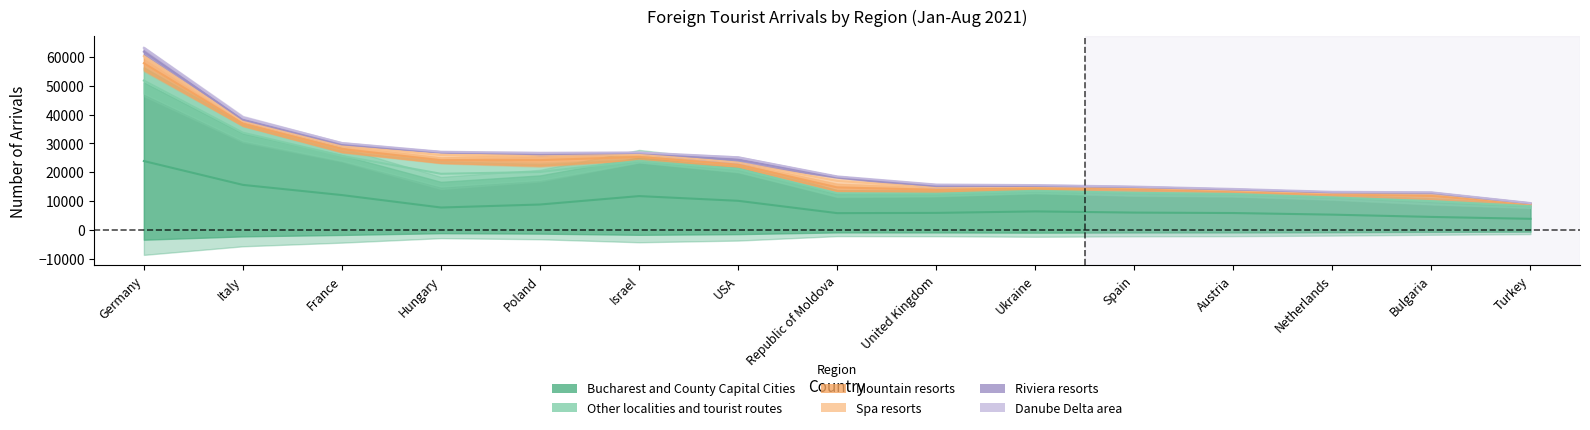

Which category has the lowest value in the Mountain resorts series?

Turkey